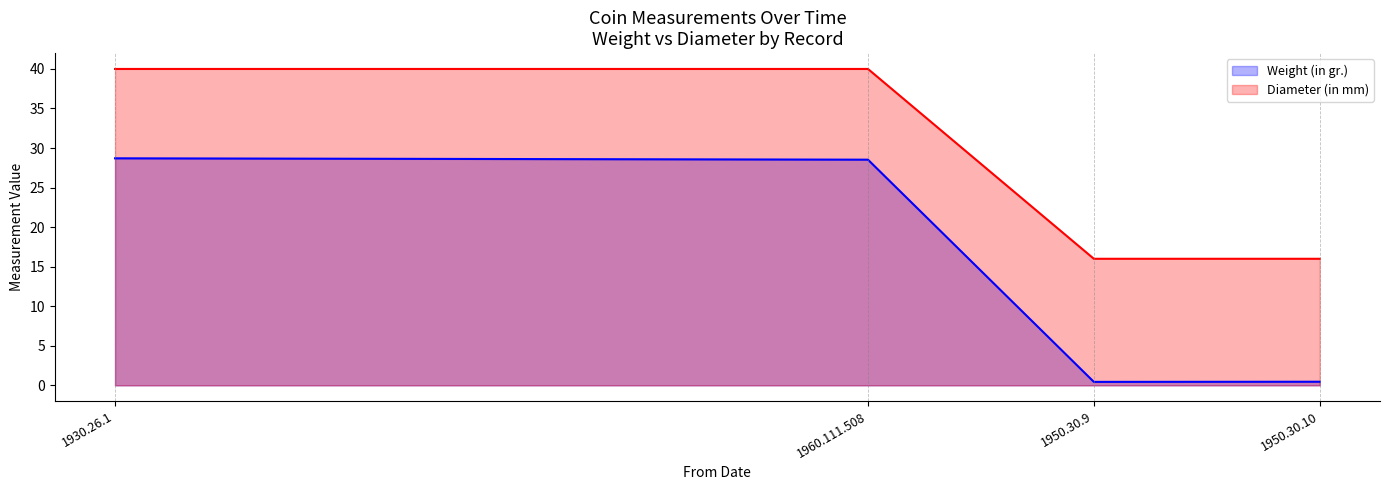

What is the difference between the second highest and minimum values in the Diameter (in mm) series?

24.0